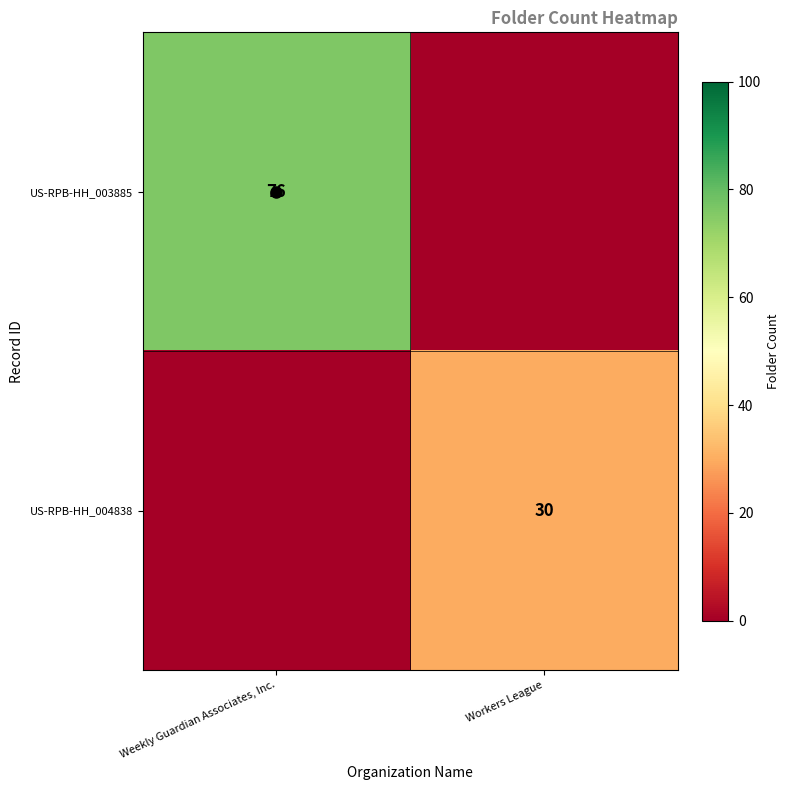

At which category is the sum across all series the highest?

Weekly Guardian Associates, Inc.